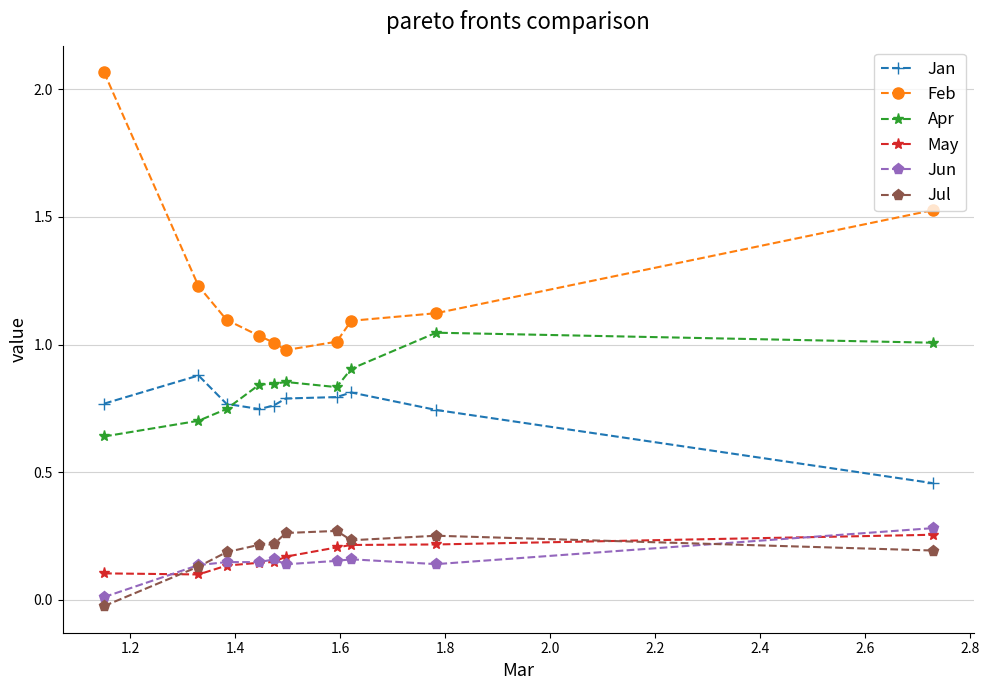

Which series has the largest range (max minus min)?

Feb